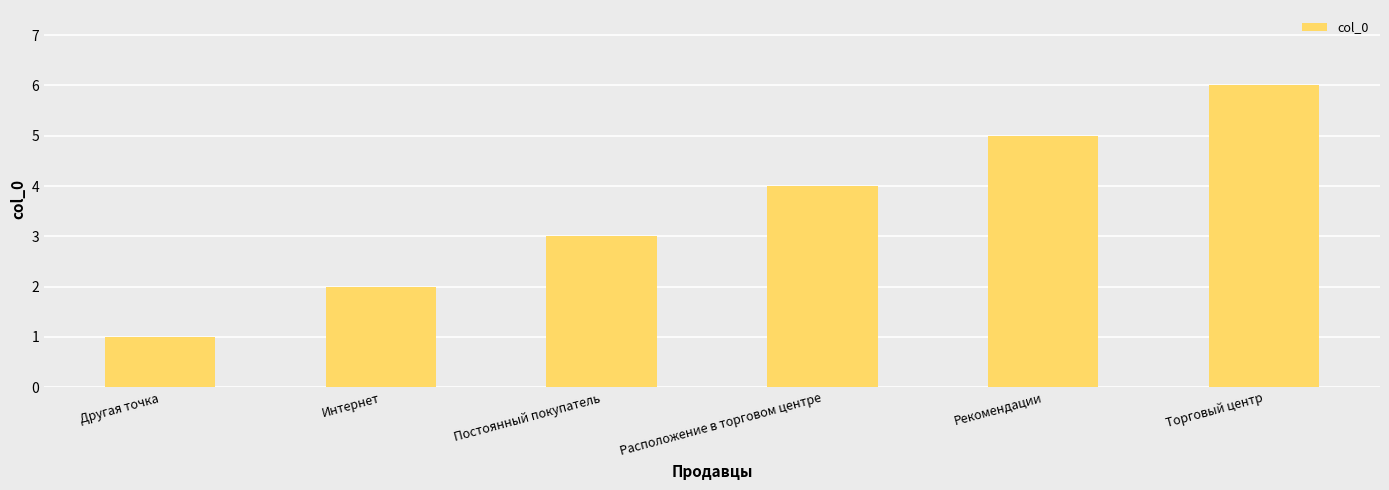

Reading right to left, transcribe all the data shown in this chart.

6	5	4	3	2	1